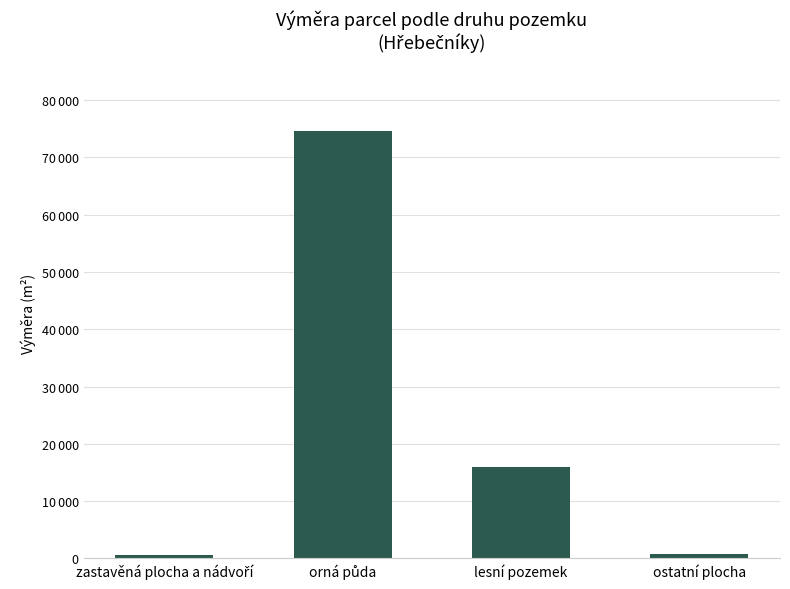

What is the value of the 3rd bar from the left?

15889